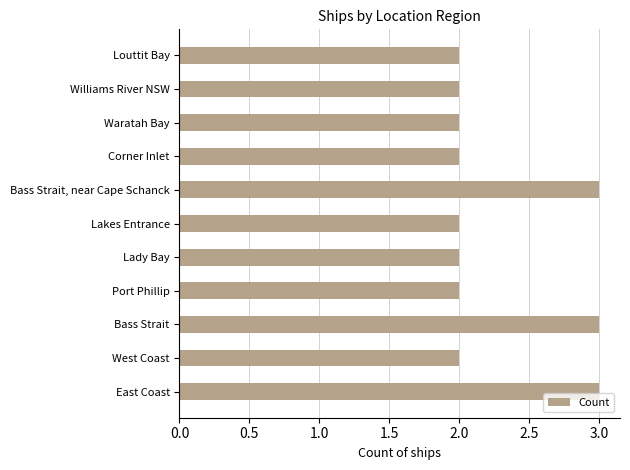

Which has a higher value, East Coast or Louttit Bay?

East Coast